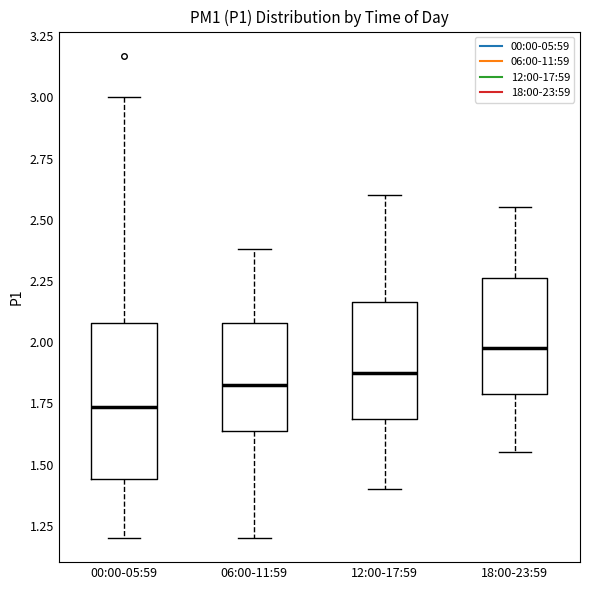

Where does the upper whisker of the box for 12:00-17:59 end on the y-axis? The values are not printed on the chart, so give them approximately, as read against the axis.

2.60